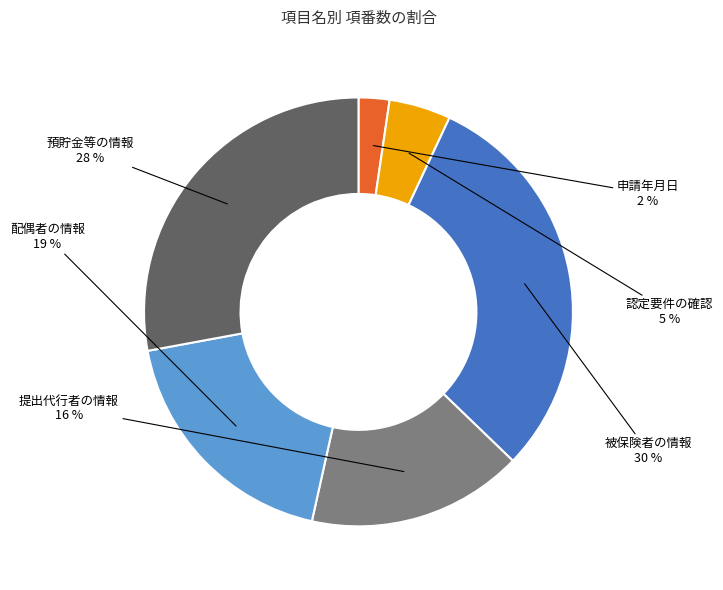

To the nearest percent, what is the average slice percentage?

17%